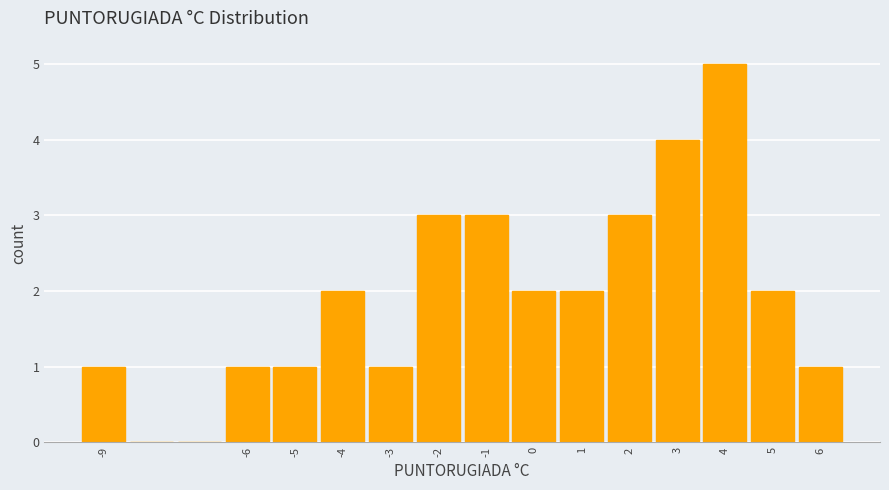

What is the height of the bar covering -9.5 to -8.5 on the x-axis? The values are not printed on the chart, so give them approximately, as read against the axis.

1